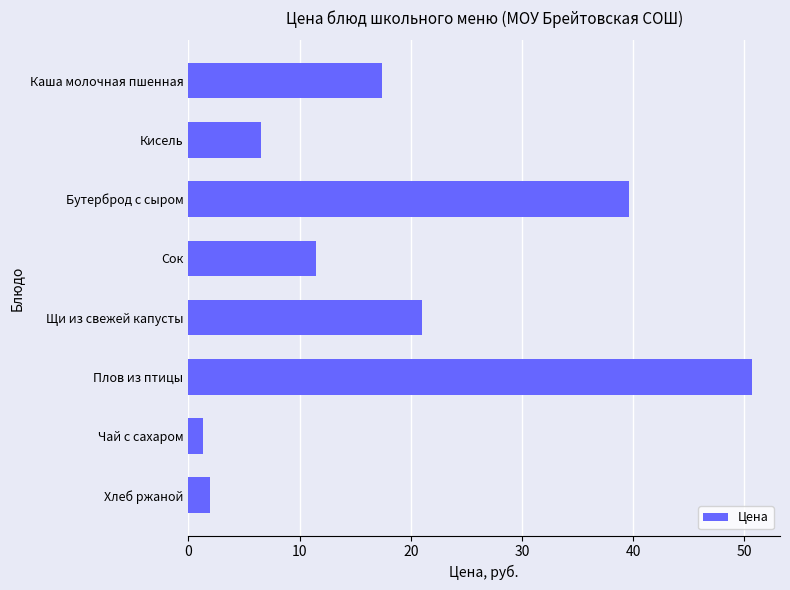

At which label is the value closest to 26?

Щи из свежей капусты